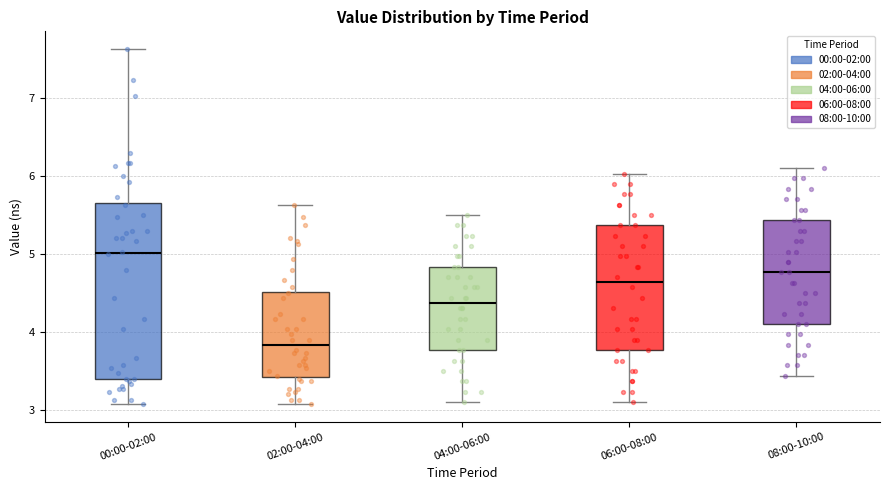

Comparing the boxes themselves (not the whiskers), which one is the tallest?

00:00-02:00